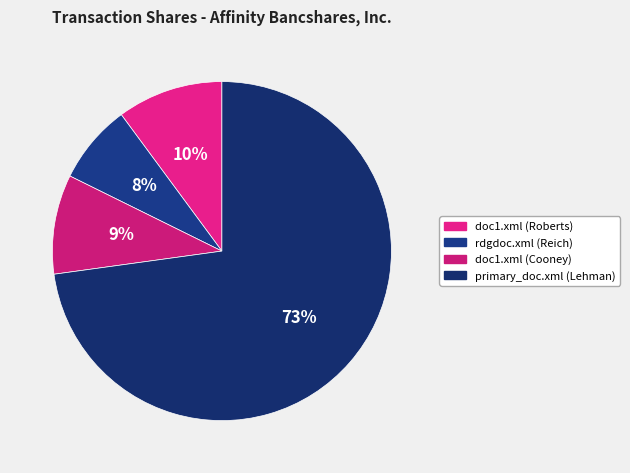

True or false: primary_doc.xml (Lehman) accounts for 73% of the total.

True